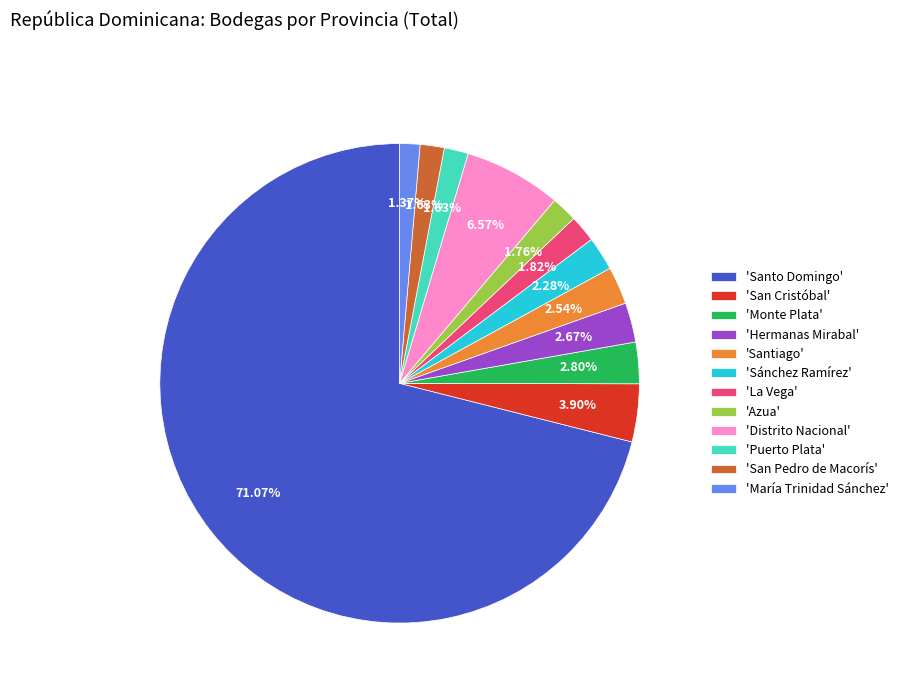

Do 'San Pedro de Macorís' and 'Hermanas Mirabal' together represent more than half of the pie?

No